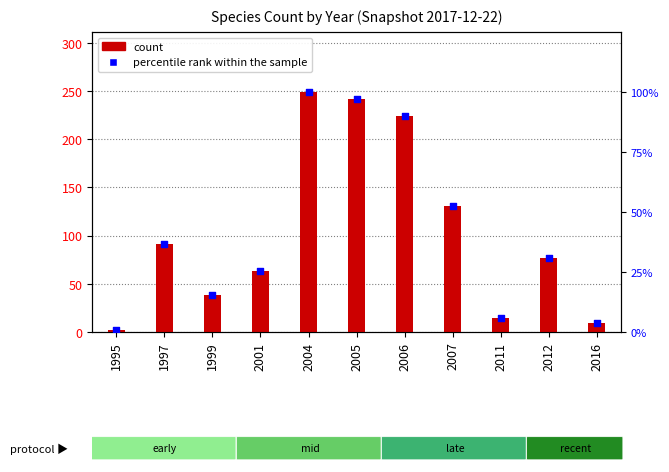

Which series has the largest Y range (max minus min)?

count